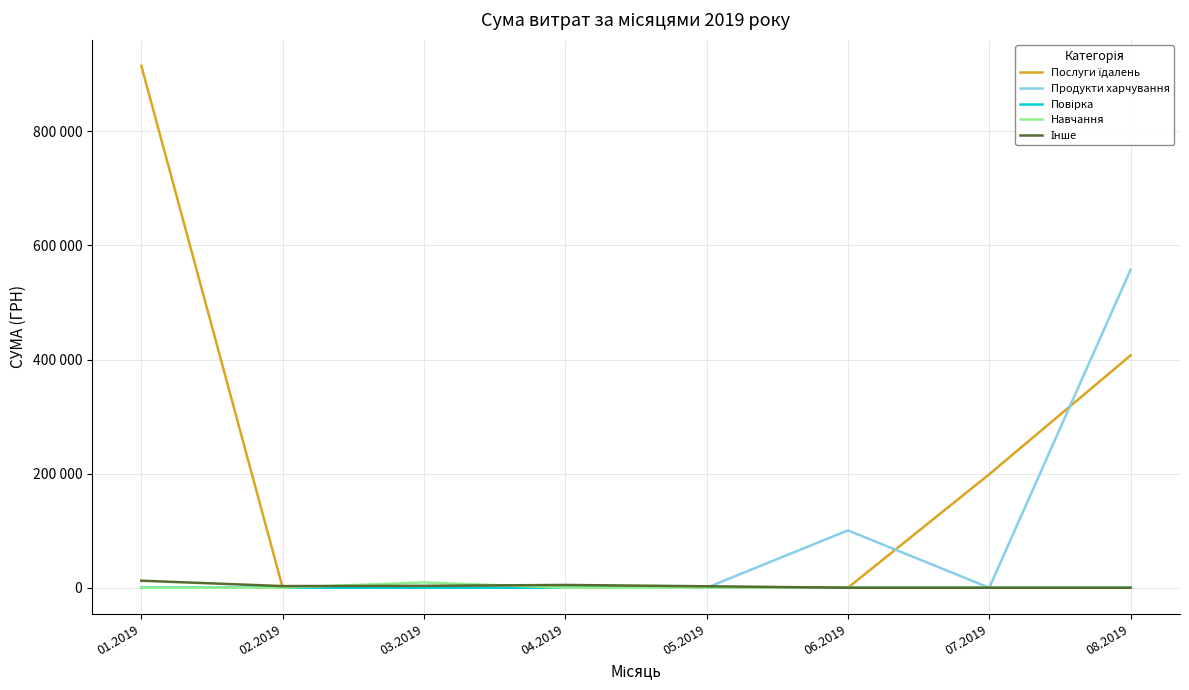

Is this an area chart (filled region under the line)?

No